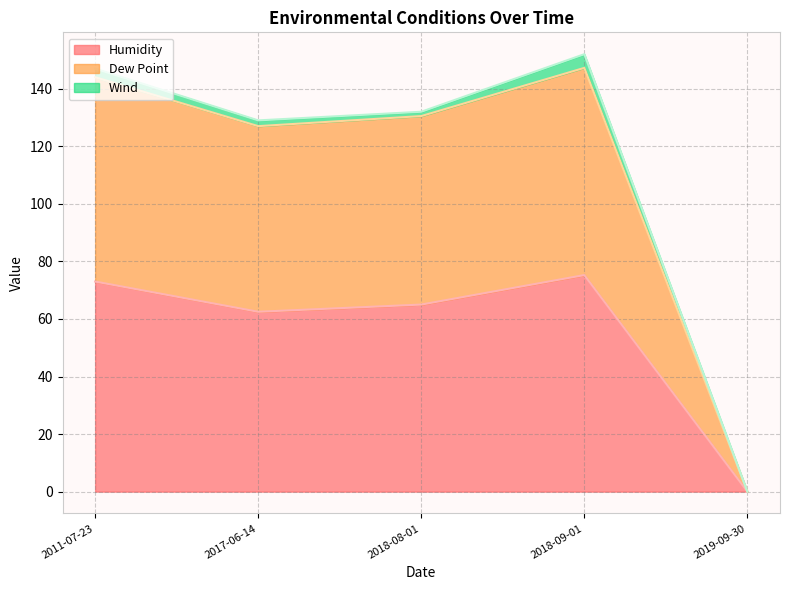

True or false: Humidity has a value of 62.5 at 2017-06-14.

True